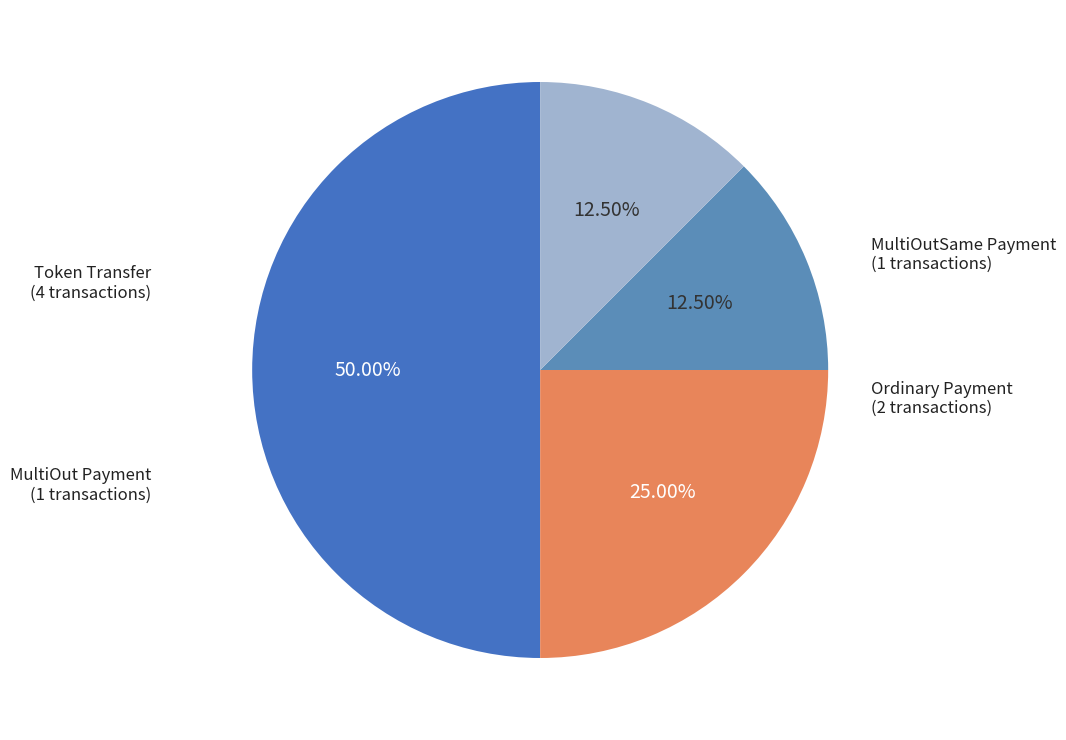

Count the number of slices in the pie.

4